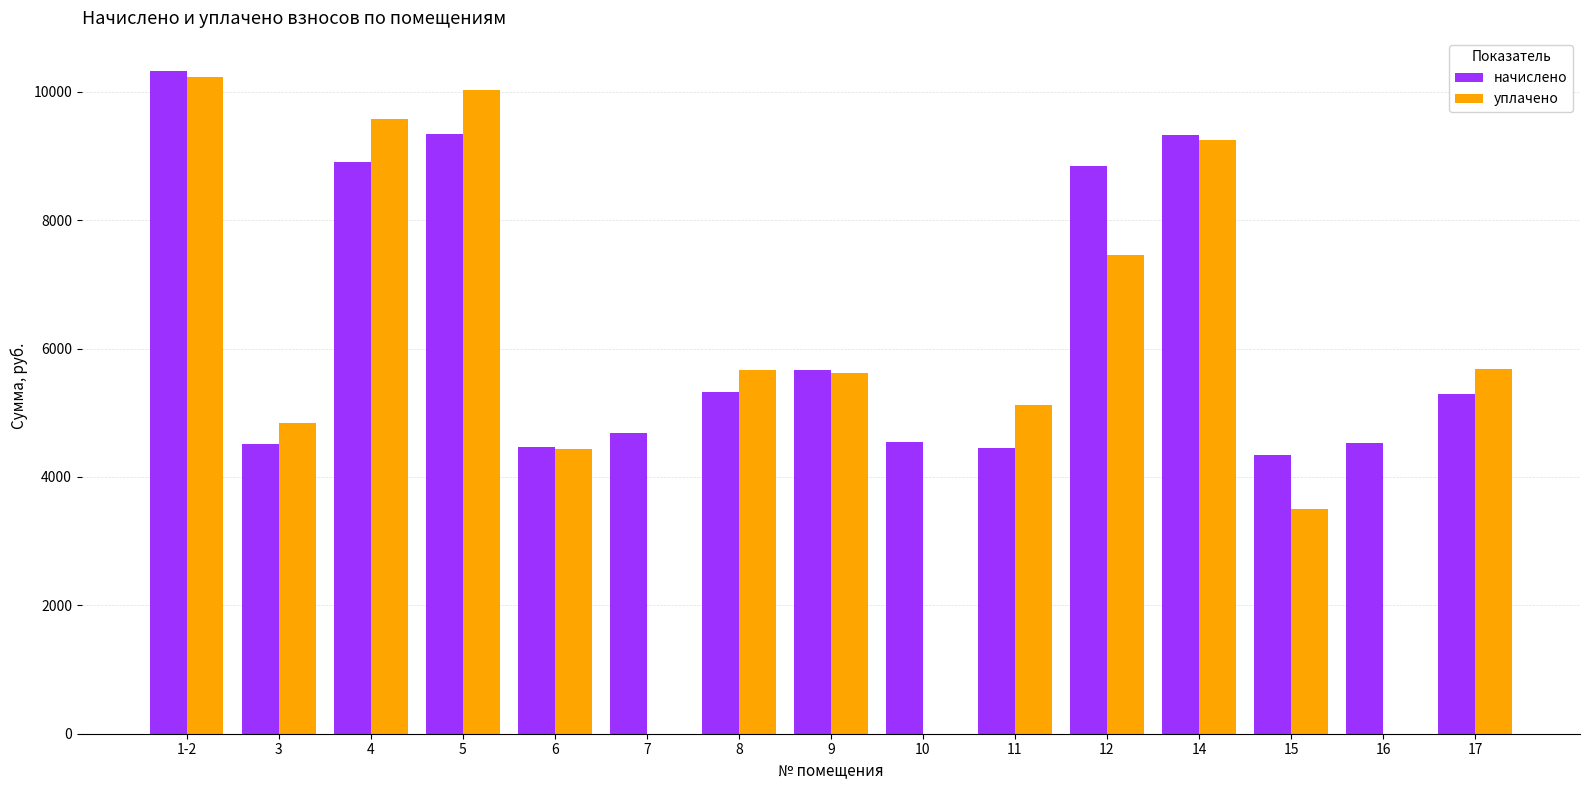

What is the maximum value for начислено?

10322.5